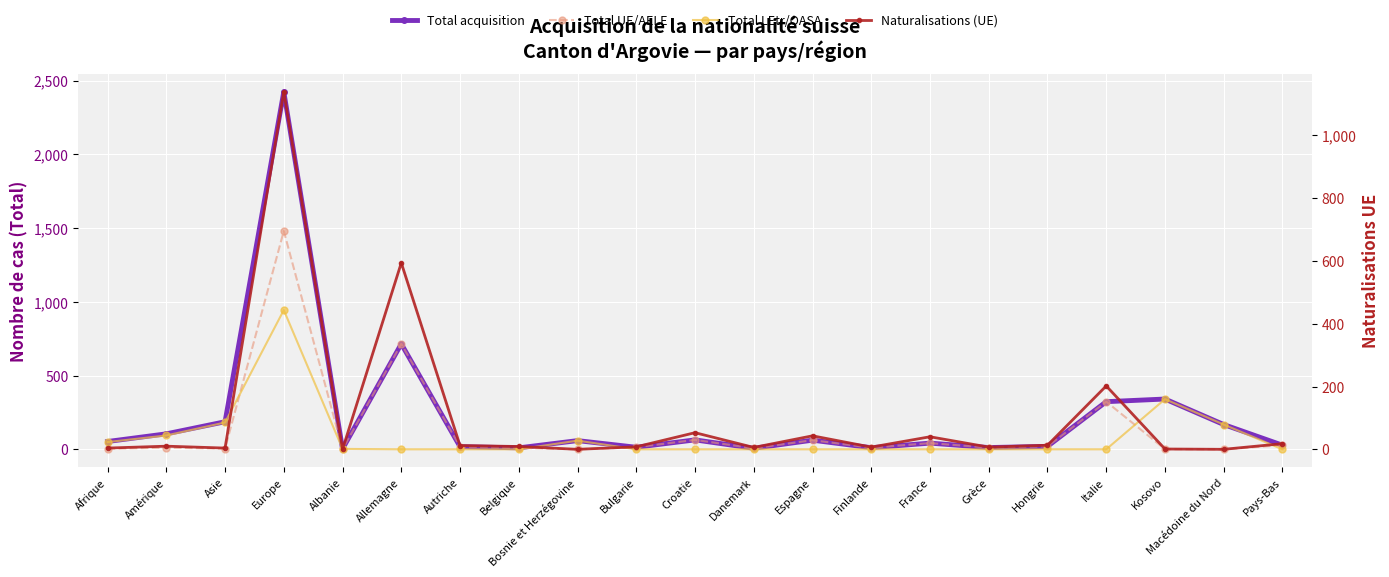

The value of Total LEtr/OASA at Finlande is 371. True or false?

False